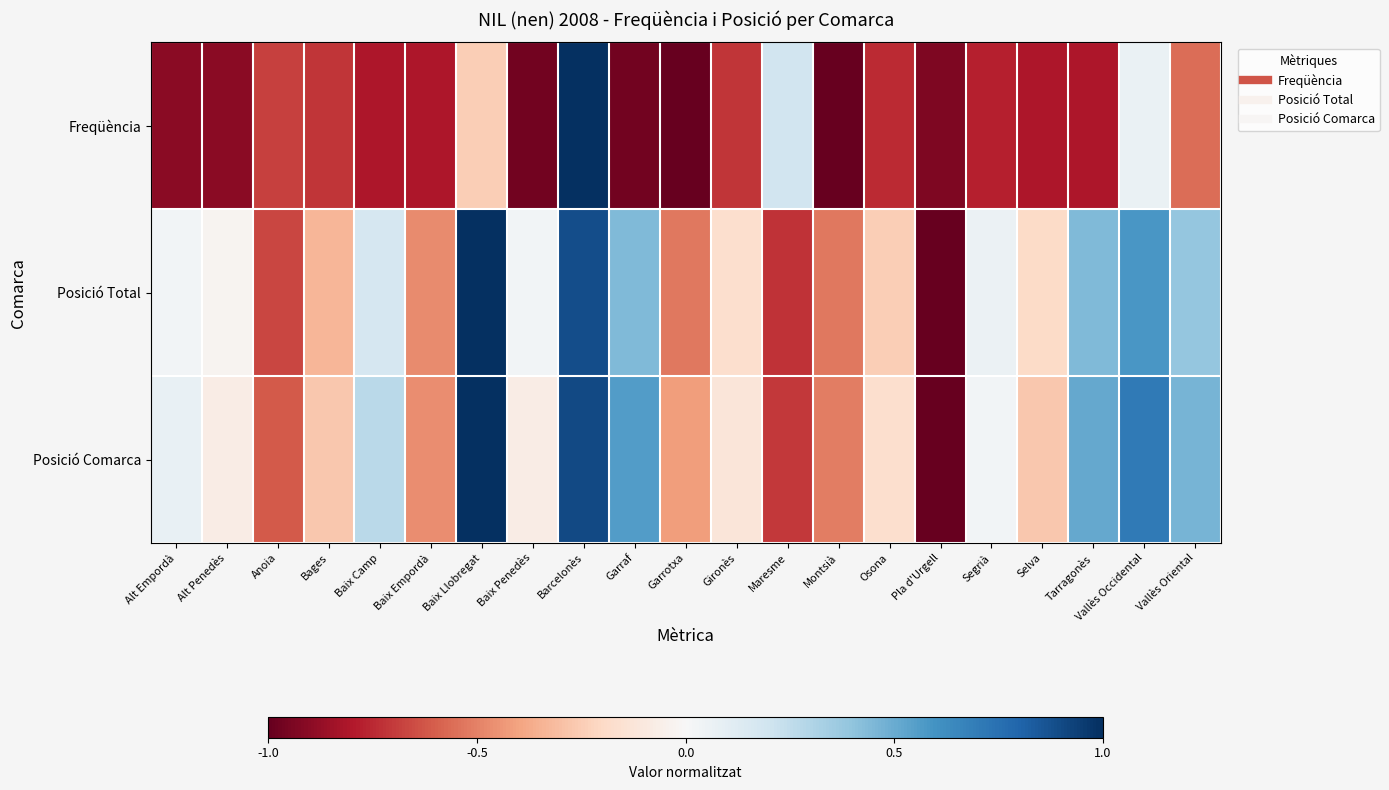

What is the difference between the highest and lowest values at Osona?

0.6